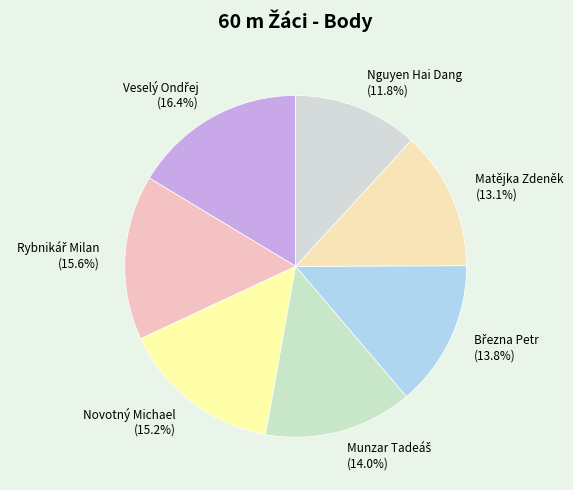

How much of the chart is everything except Novotný Michael (15.2%)?

84.8%